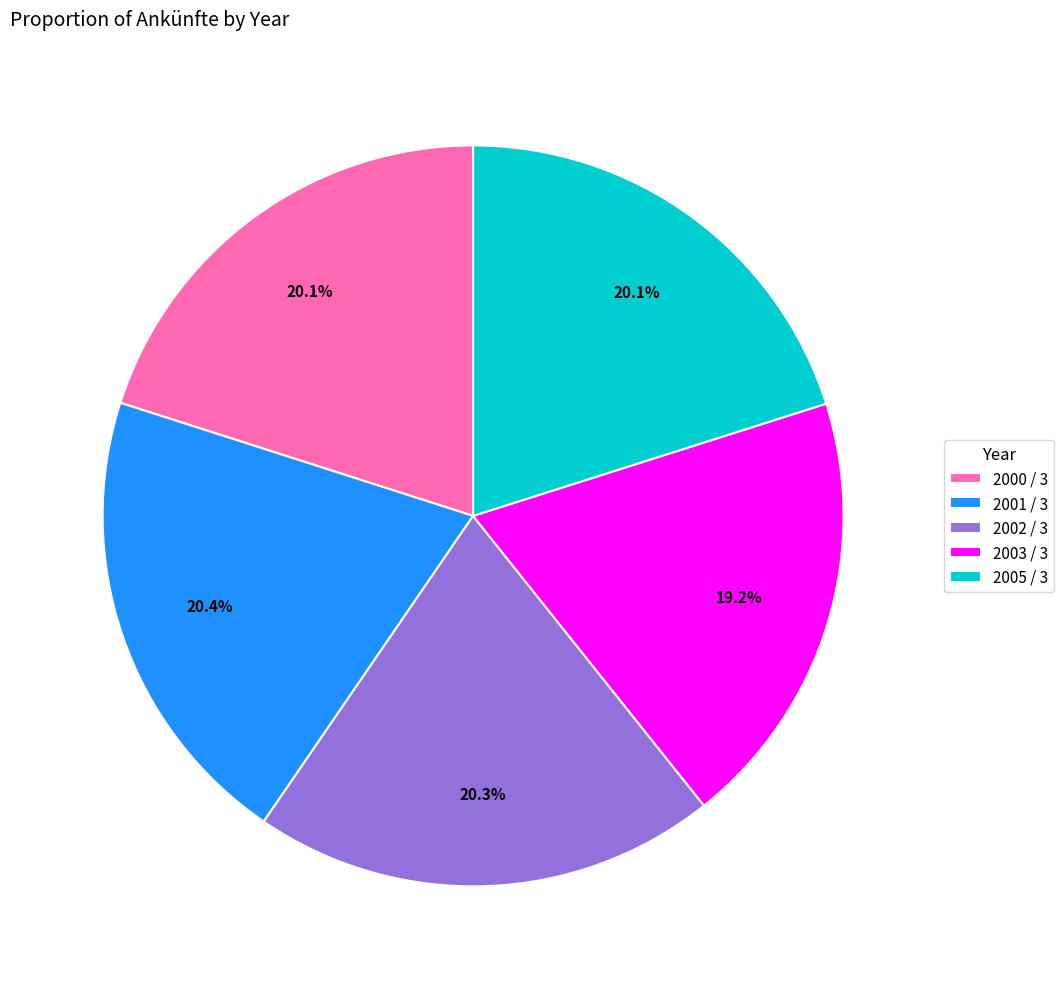

To the nearest percent, what portion does 2001 / 3 represent?

20%